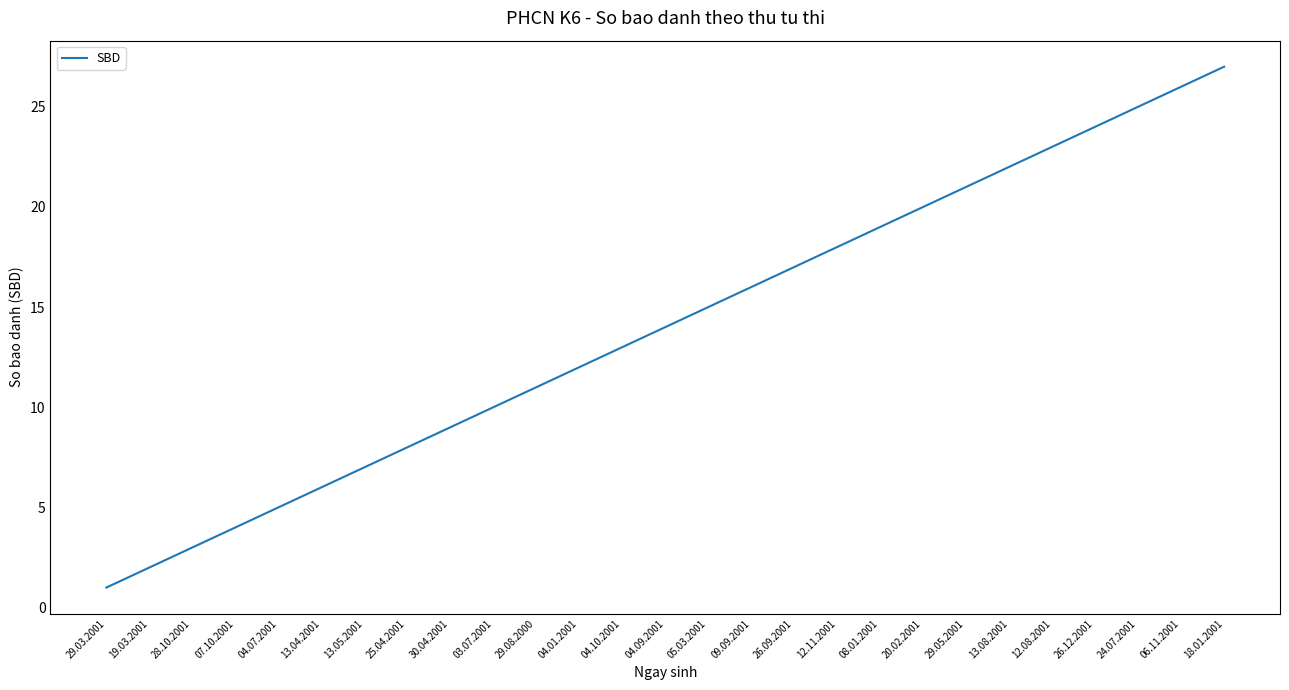

At which category does the chart reach its minimum across all series?

29.03.2001